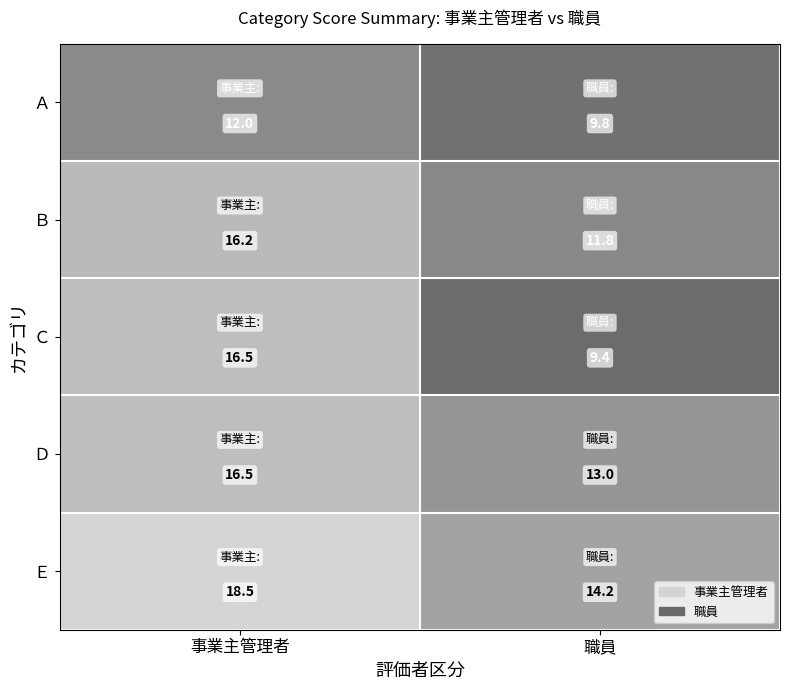

What is the total value across all series at 事業主管理者?

79.7